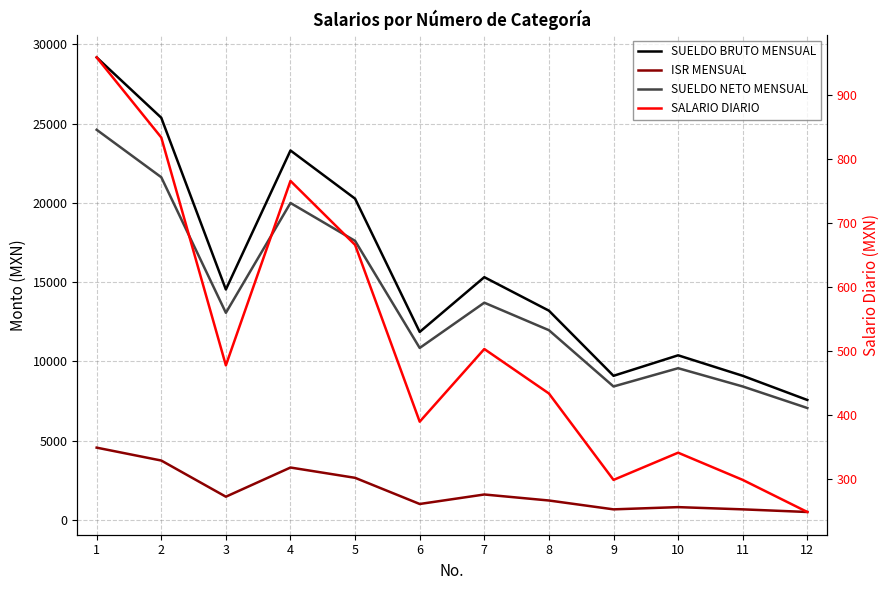

What are all the series names shown in the legend?

SUELDO BRUTO MENSUAL, ISR MENSUAL, SUELDO NETO MENSUAL, SALARIO DIARIO